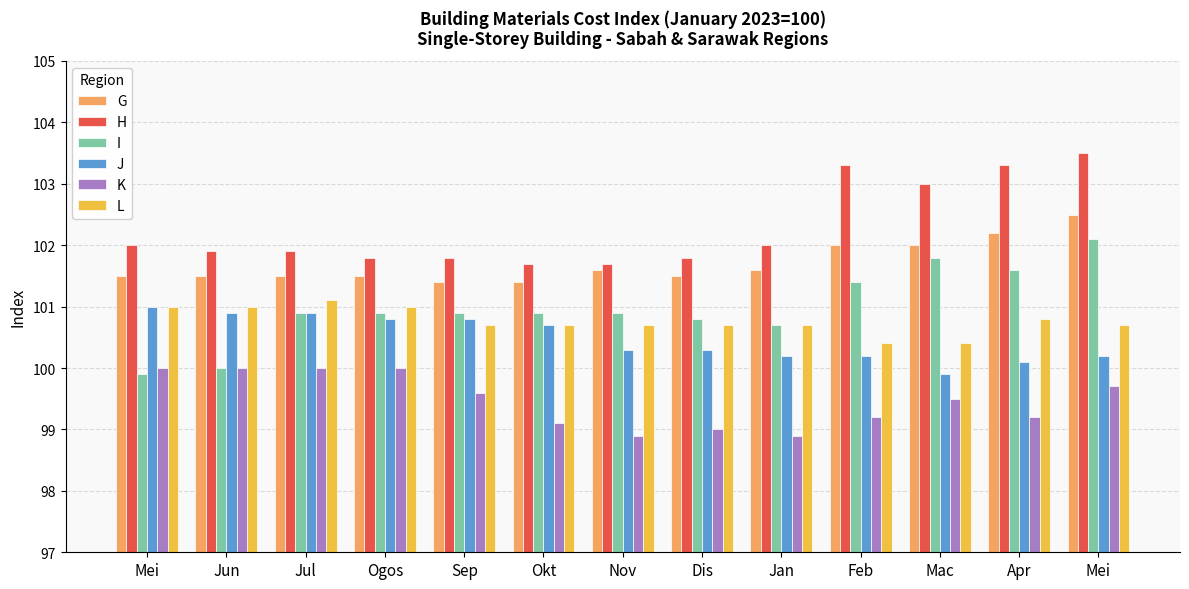

What is the value of the G bar at the 5th from the left?

101.4